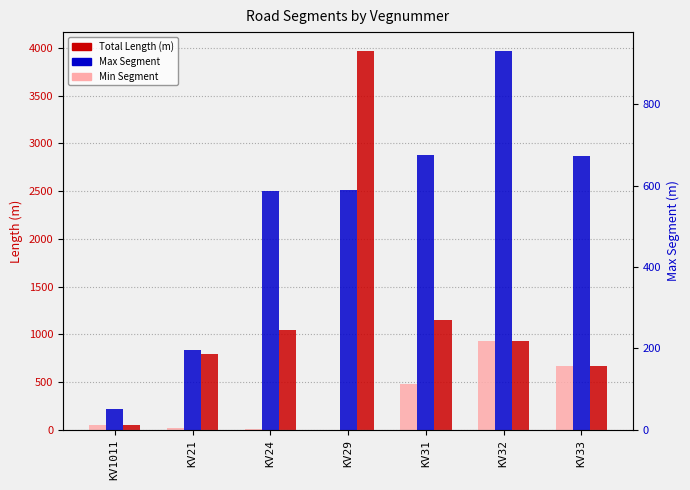

At which category is the sum across all series the highest?

KV29